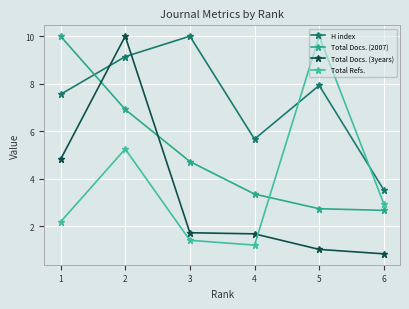

At which label does Total Docs. (2007) first exceed 4?

1